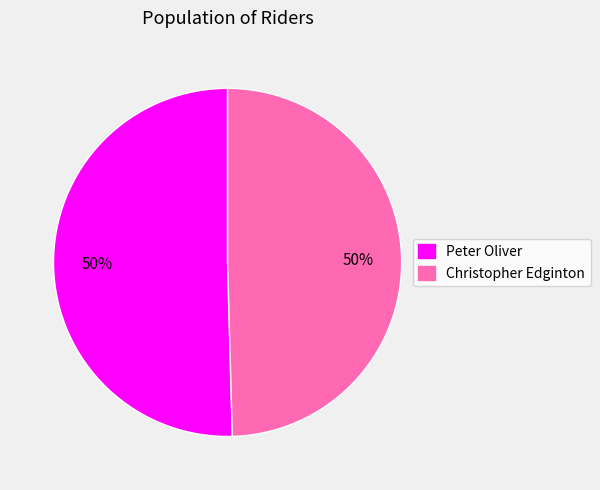

Count the number of slices in the pie.

2